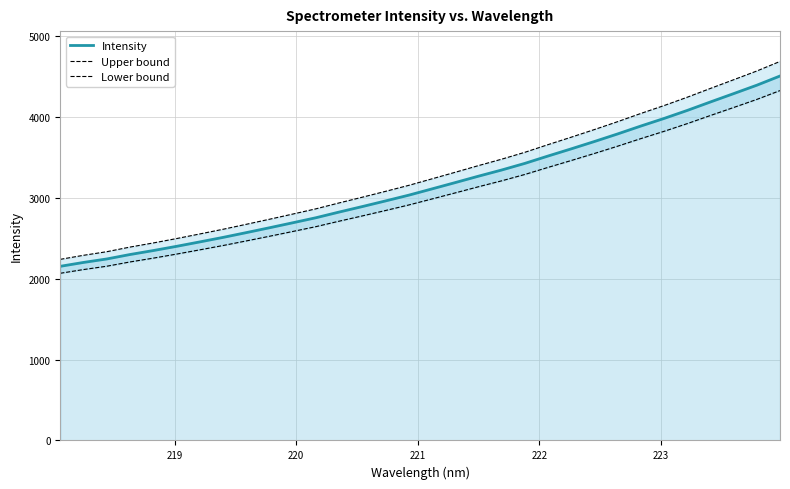

What is the maximum value for Intensity?

4502.2